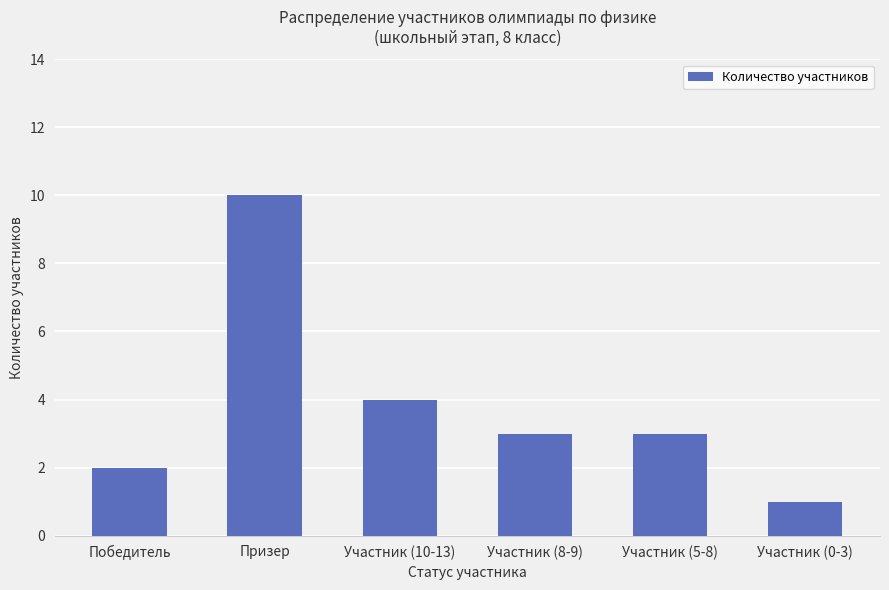

What is the sum of all values?

23